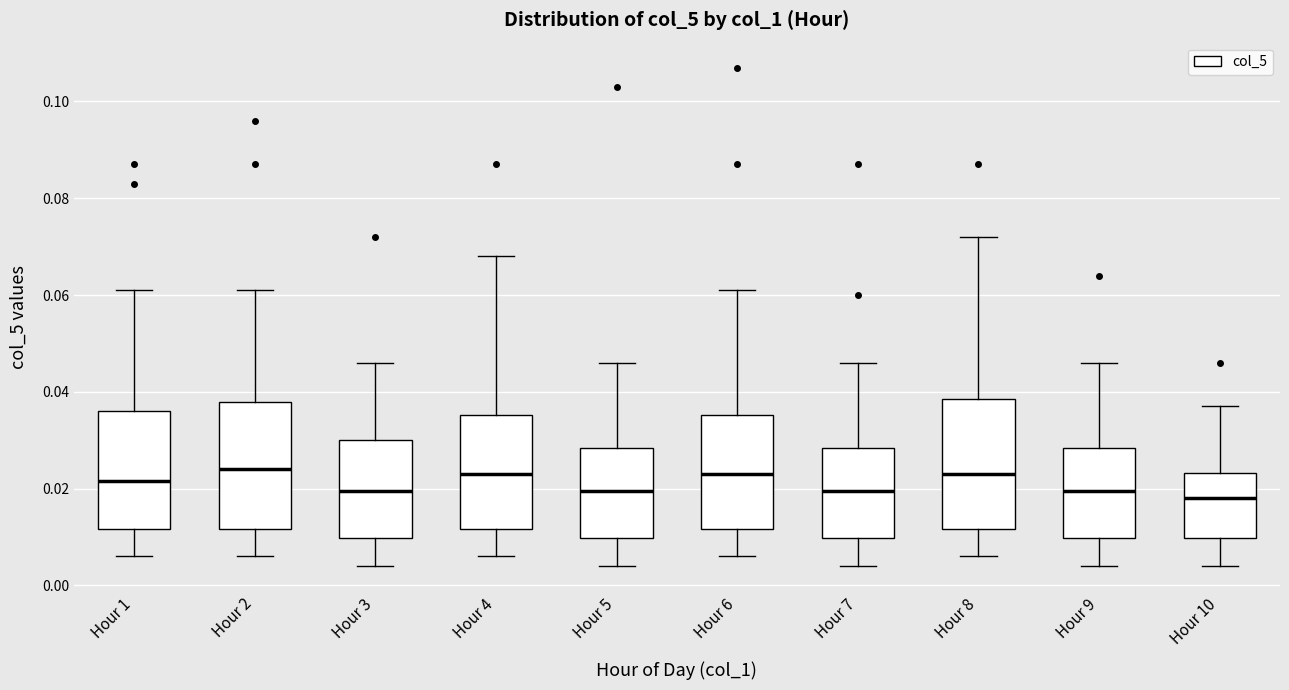

Reading left to right, read every box against the y-axis: the position of its median line, the range the box covers, and the ends of its whiskers. The values are not printed on the chart, so give them approximately, as read against the axis.

Hour 1: median 0.022, box 0.012 to 0.036, whiskers 0.006 to 0.062
Hour 2: median 0.024, box 0.012 to 0.038, whiskers 0.006 to 0.062
Hour 3: median 0.020, box 0.010 to 0.030, whiskers 0.004 to 0.046
Hour 4: median 0.024, box 0.012 to 0.036, whiskers 0.006 to 0.068
Hour 5: median 0.020, box 0.010 to 0.028, whiskers 0.004 to 0.046
Hour 6: median 0.024, box 0.012 to 0.036, whiskers 0.006 to 0.062
Hour 7: median 0.020, box 0.010 to 0.028, whiskers 0.004 to 0.046
Hour 8: median 0.024, box 0.012 to 0.038, whiskers 0.006 to 0.072
Hour 9: median 0.020, box 0.010 to 0.028, whiskers 0.004 to 0.046
Hour 10: median 0.018, box 0.010 to 0.024, whiskers 0.004 to 0.038